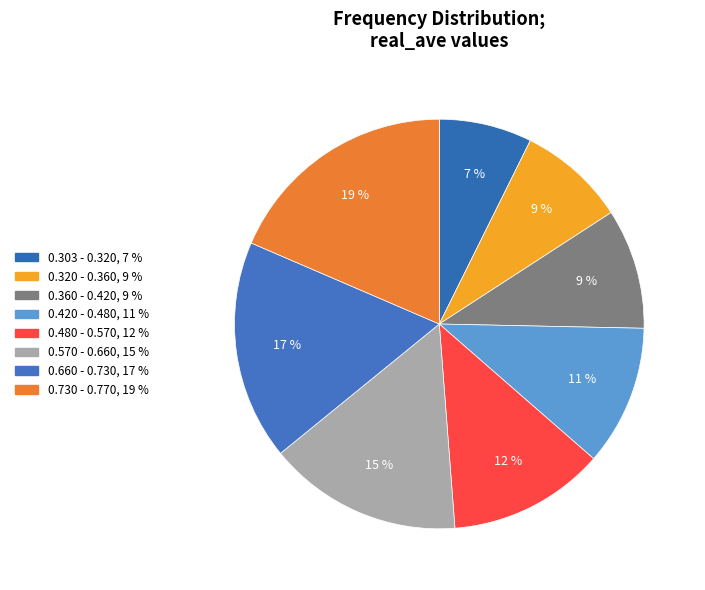

Is there any slice that represents more than half of the pie?

No